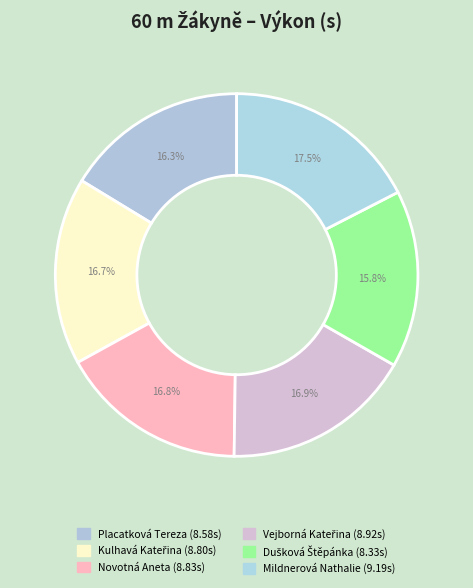

How many segments does this pie chart have?

6